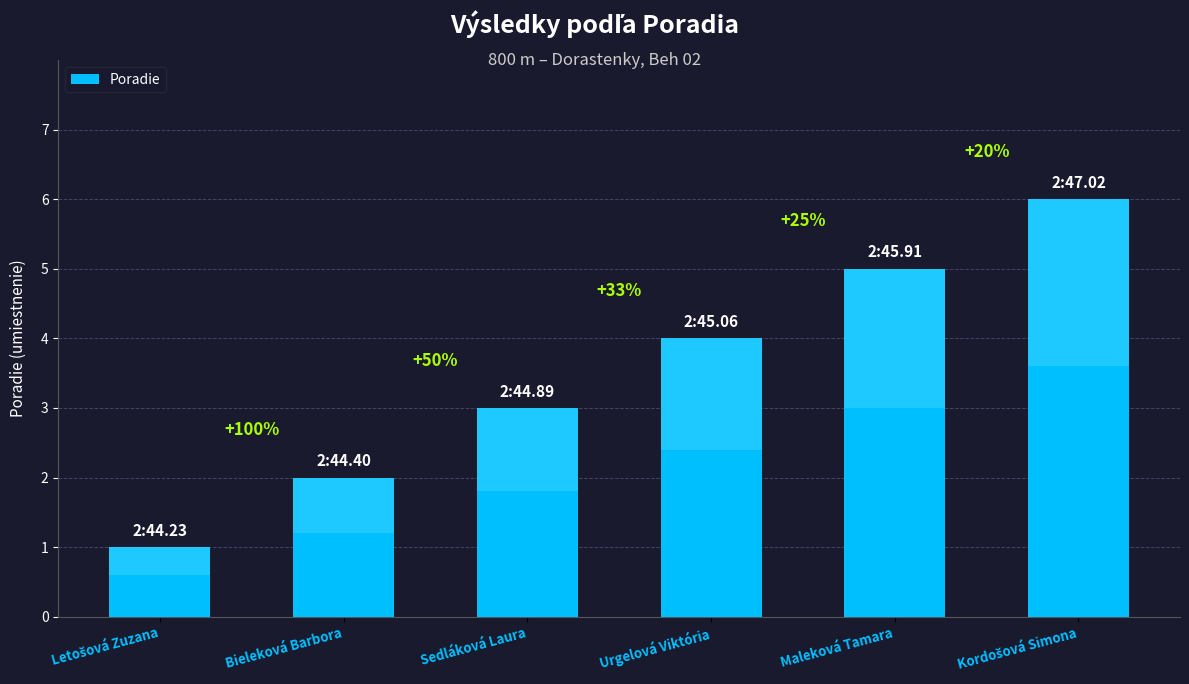

Which label corresponds to the smallest value in the chart?

Letošová Zuzana